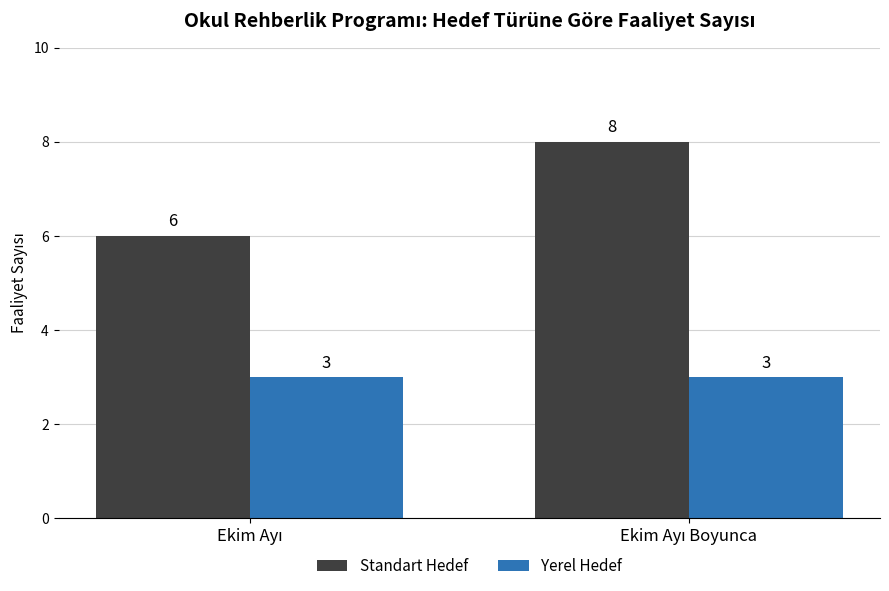

What is the average value of the Standart Hedef series?

7